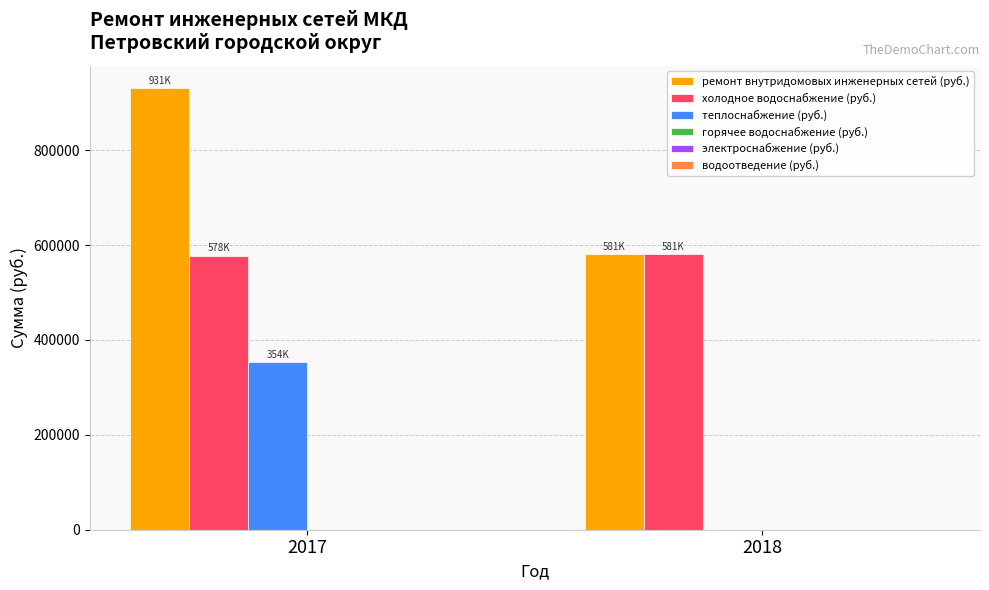

What is the total value across all series at 2018?

1161500.5